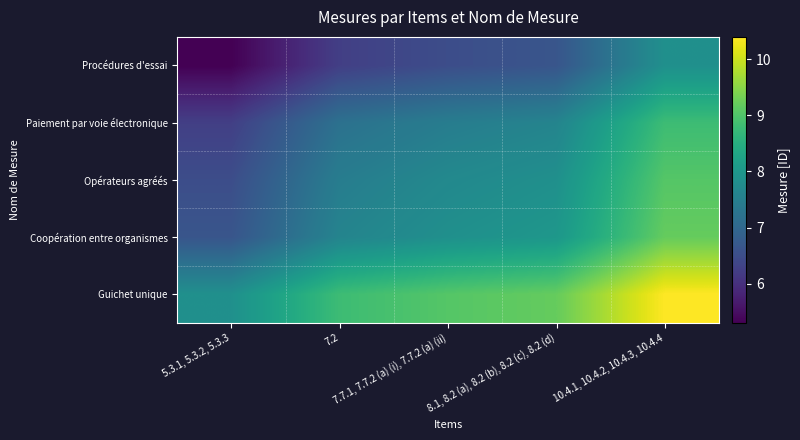

At which category is the sum across all series the highest?

10.4.1, 10.4.2, 10.4.3, 10.4.4